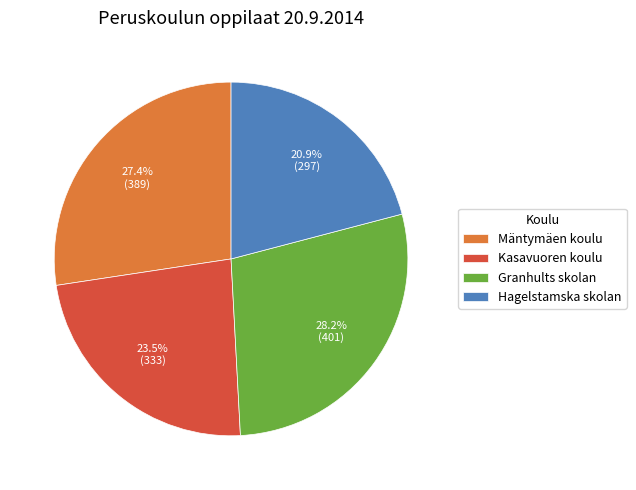

How many slices are in this pie chart?

4